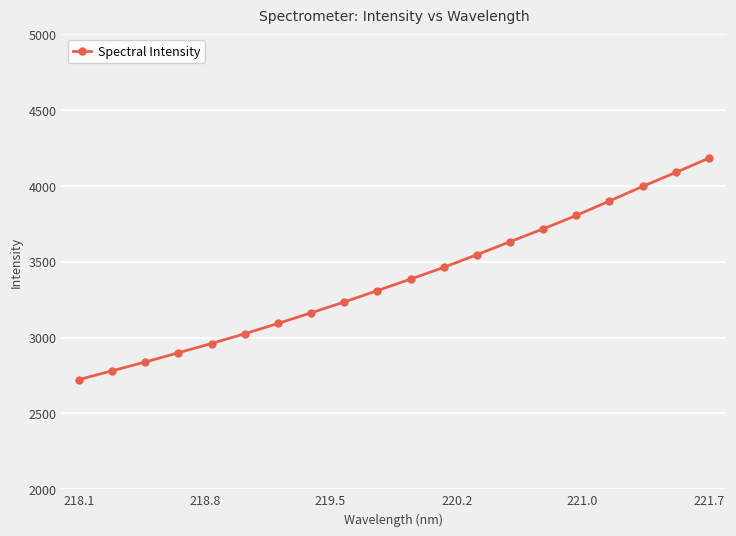

Does the chart display data point markers on the line(s)?

Yes